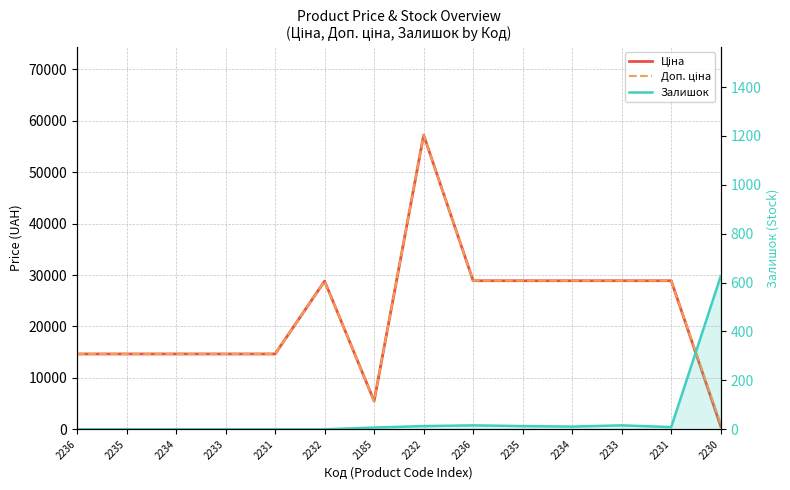

True or false: Доп. ціна and Залишок cross at least once.

False